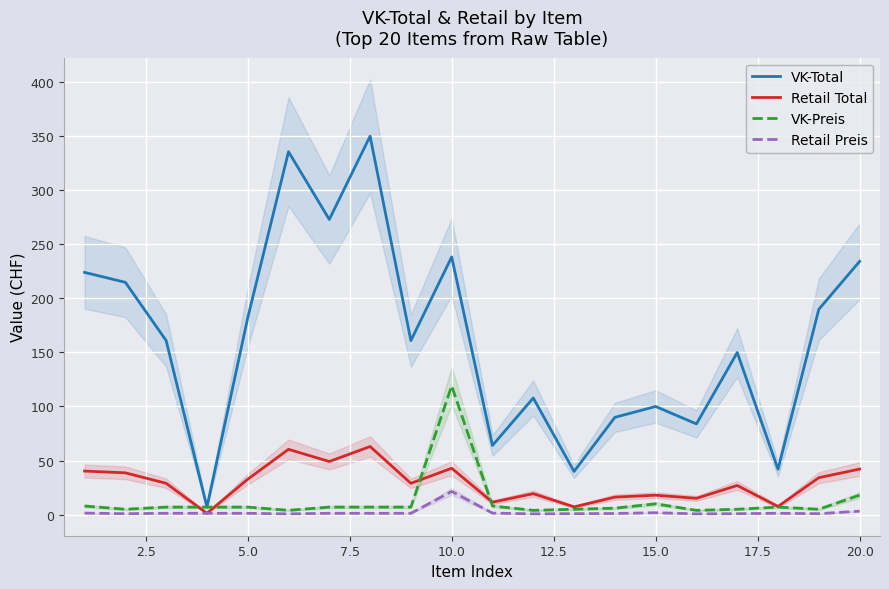

Is this an area chart (filled region under the line)?

No